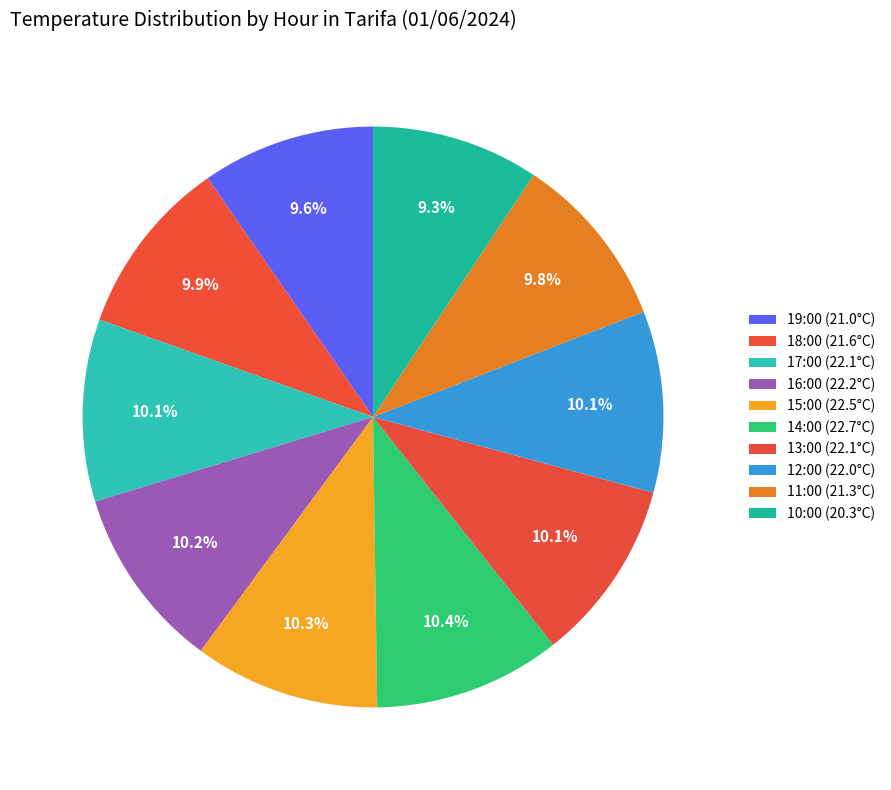

What percentage is the 11:00 (21.3°C) slice, to the nearest percent?

10%